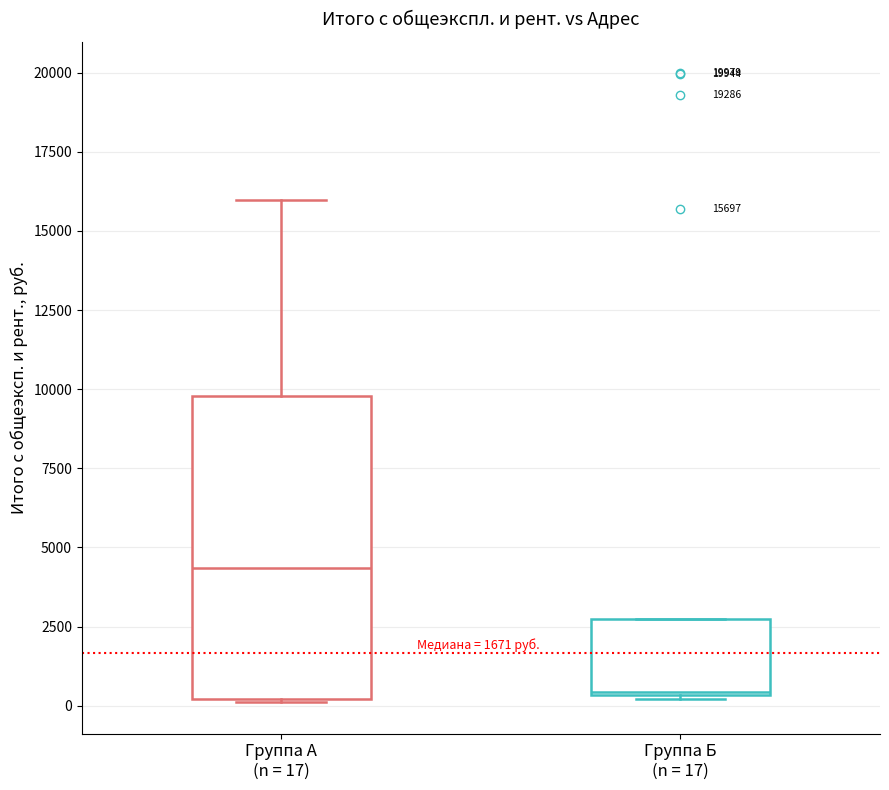

Which box has the highest median line?

Группа А (n = 17)